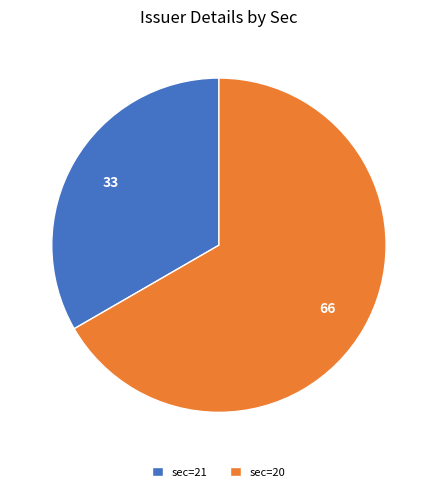

Which slice is the smallest?

sec=21